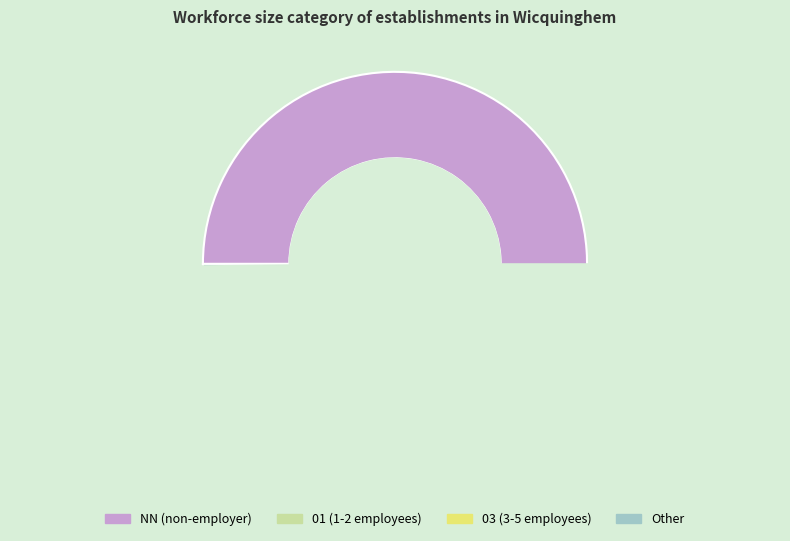

To the nearest percent, what is the combined percentage of NN and 01?

66%